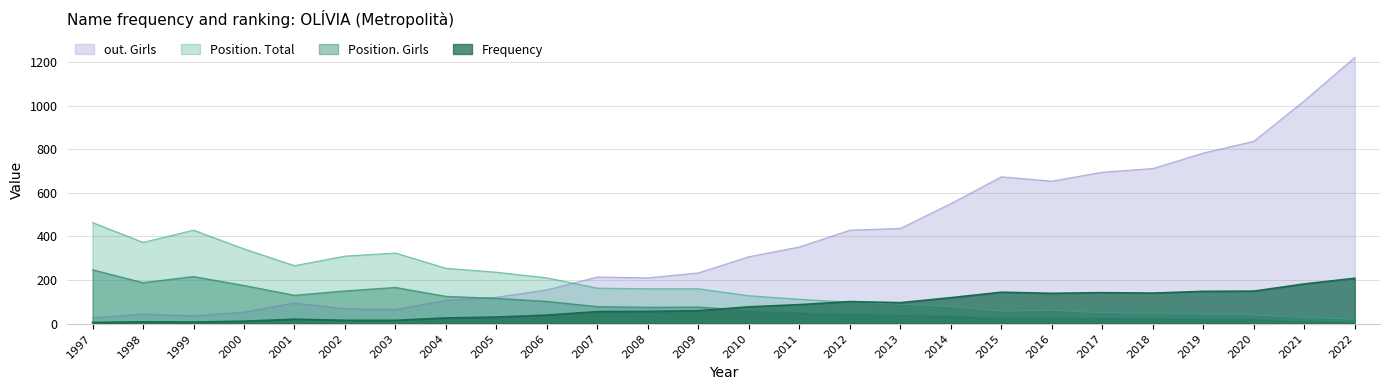

Reading right to left, list all the values displayed in this chart.

Position. Total: 20	28	40	43	48	50	61	57	78	89	98	112	128	160	160	163	210	236	254	324	310	266	343	429	373	464
Position. Girls: 9	12	21	22	26	26	28	26	37	42	45	52	60	76	75	78	102	116	125	166	150	130	175	216	188	247
Frequency: 208	182	149	148	140	142	139	144	119	96	101	87	77	59	56	55	39	30	26	15	15	20	11	7	8	5
out. Girls: 1222	1023	837	783	712	695	654	674	551	437	429	352	307	233	210	214	155	121	107	65	68	95	53	36	44	27